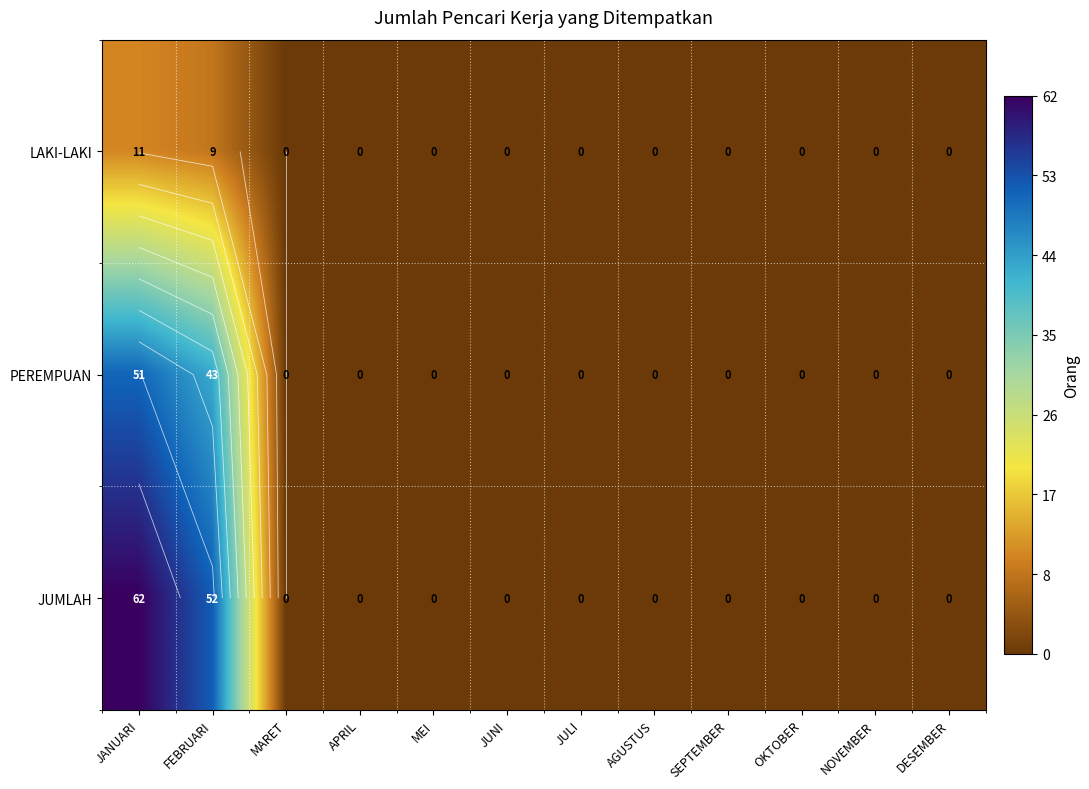

Which series has the largest total across all categories?

JUMLAH